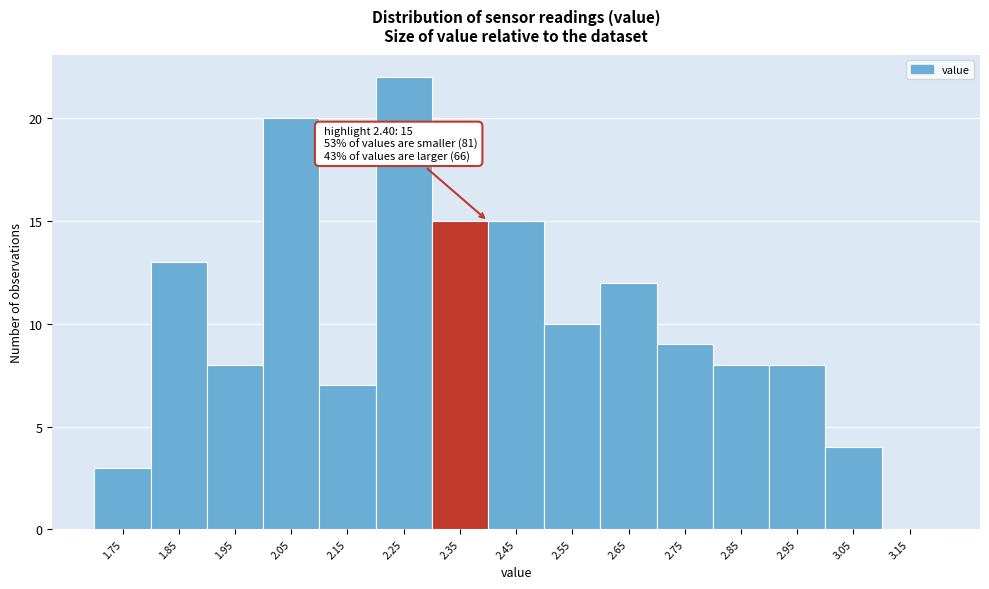

Over which range of the x-axis is the bar tallest?

2.2 to 2.3